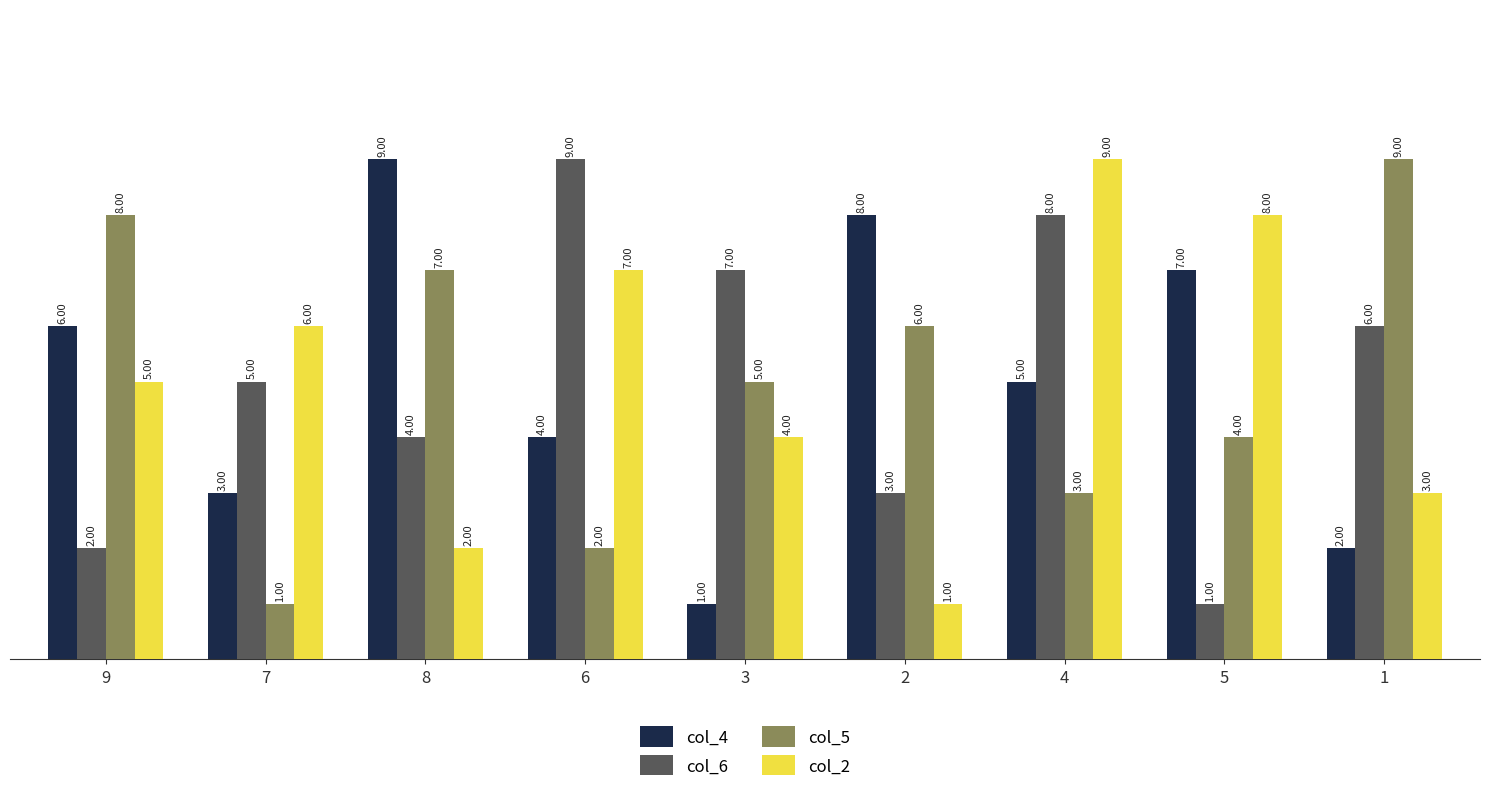

Rank the categories by col_6 value from highest to lowest.

6, 4, 3, 1, 7, 8, 2, 9, 5